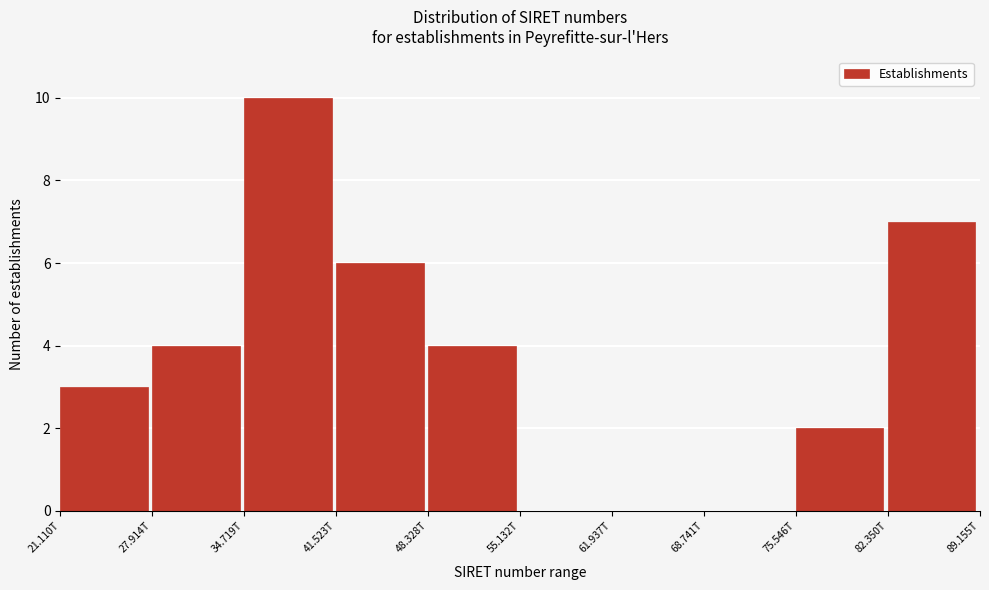

Reading left to right, extract all data points from this chart.

21.110T=3	27.914T=4	34.719T=10	41.523T=6	48.328T=4	55.132T=0	61.937T=0	68.741T=0	75.546T=2	82.350T=7